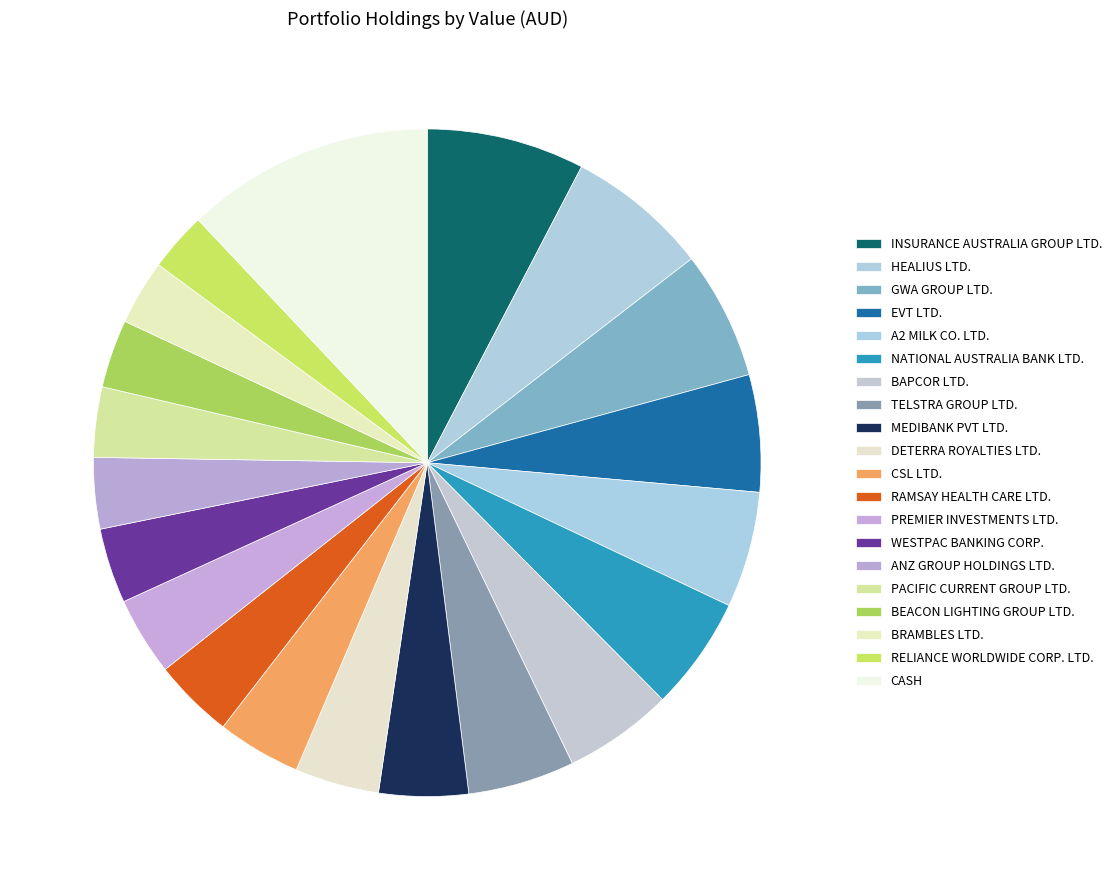

Count the number of slices in the pie.

20